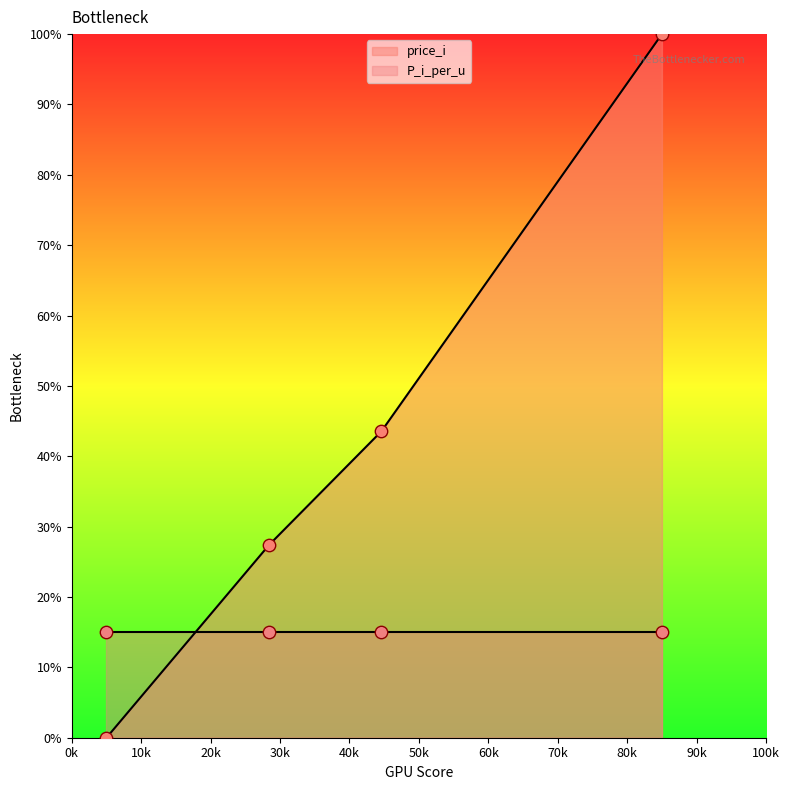

What is the change in value from 710 to 1700?

+100.0